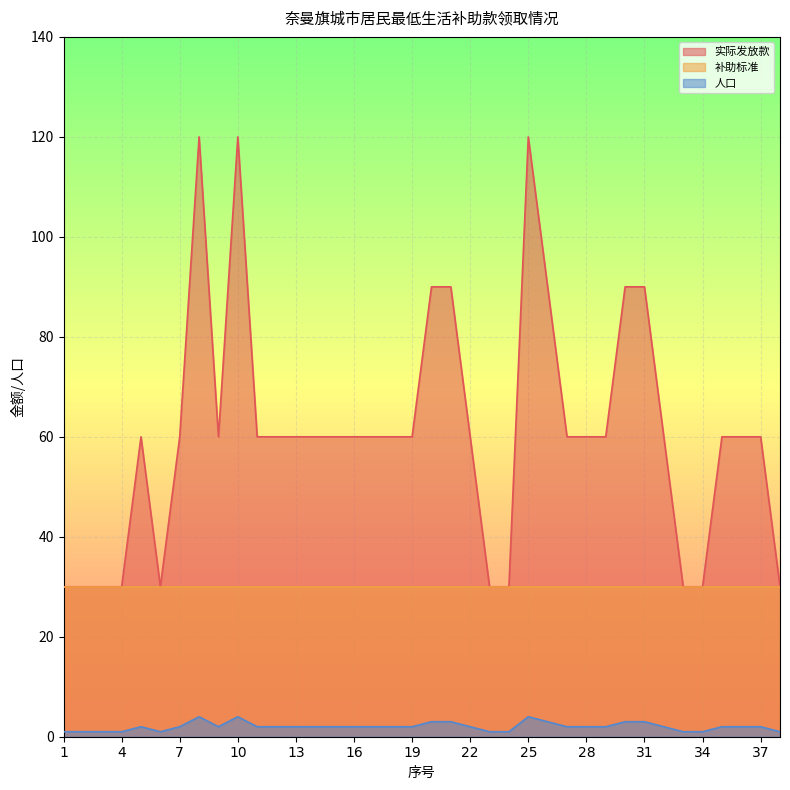

Which series has the largest total across all categories?

实际发放款